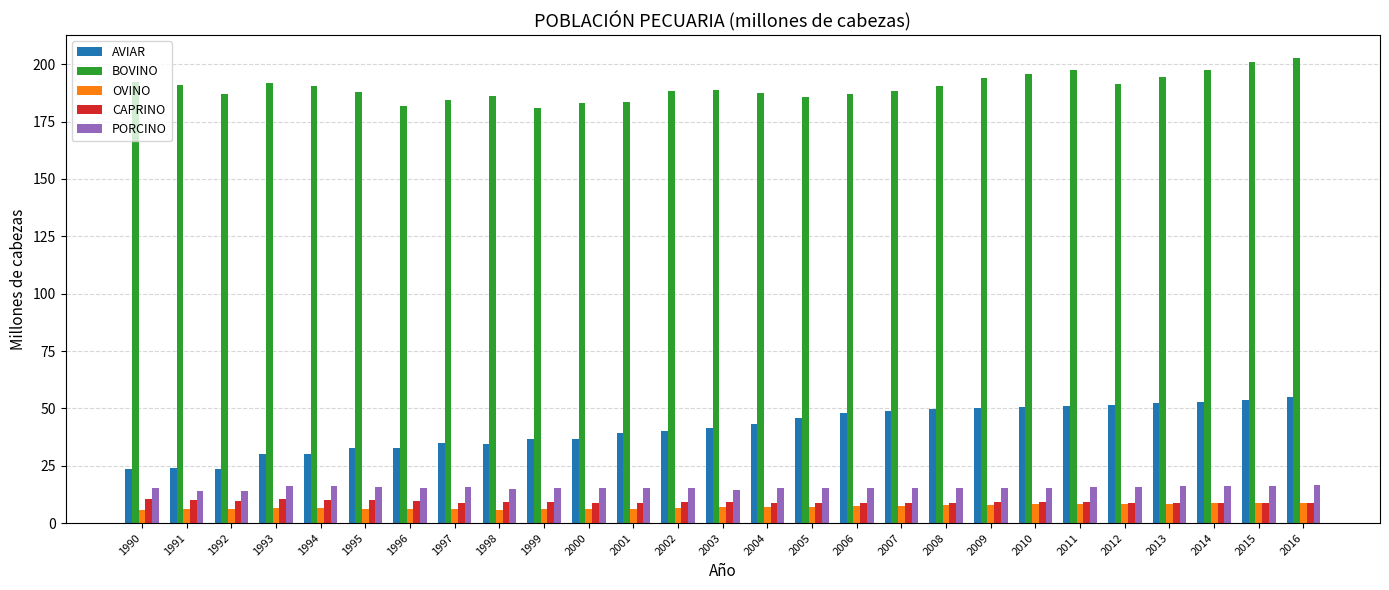

True or false: BOVINO has a value of 187.0 at 2006.

True